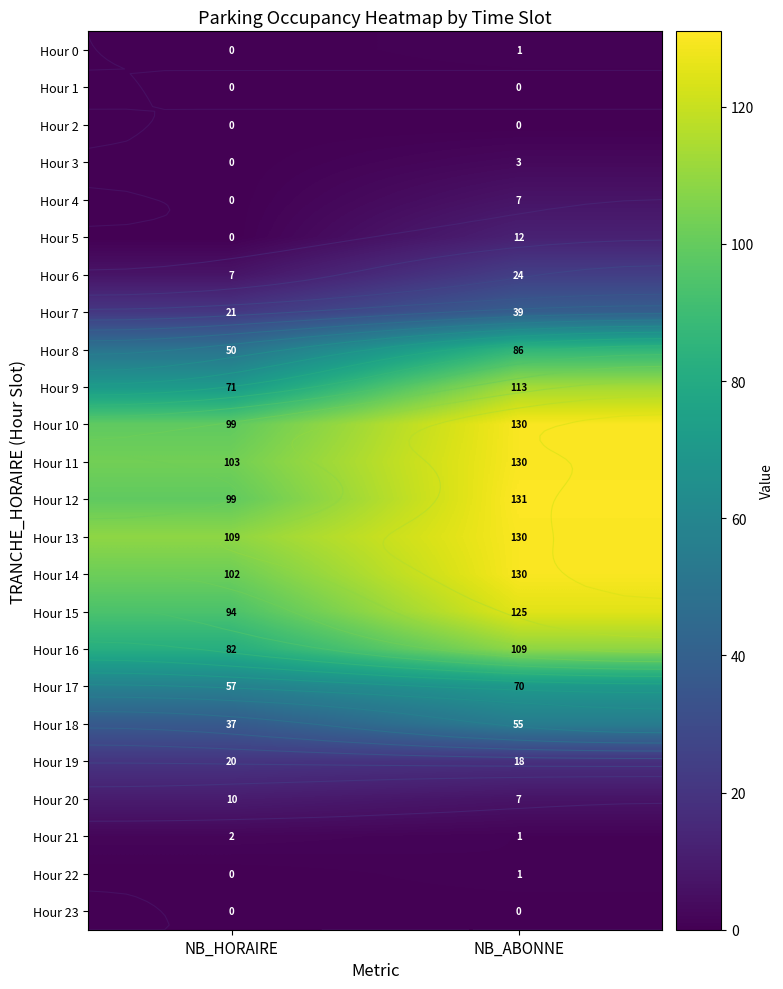

Which has a higher value, NB_ABONNE or NB_HORAIRE?

NB_ABONNE